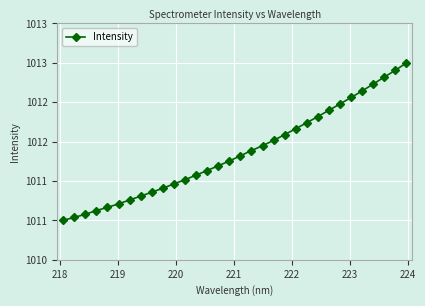

Is this an area chart (filled region under the line)?

No